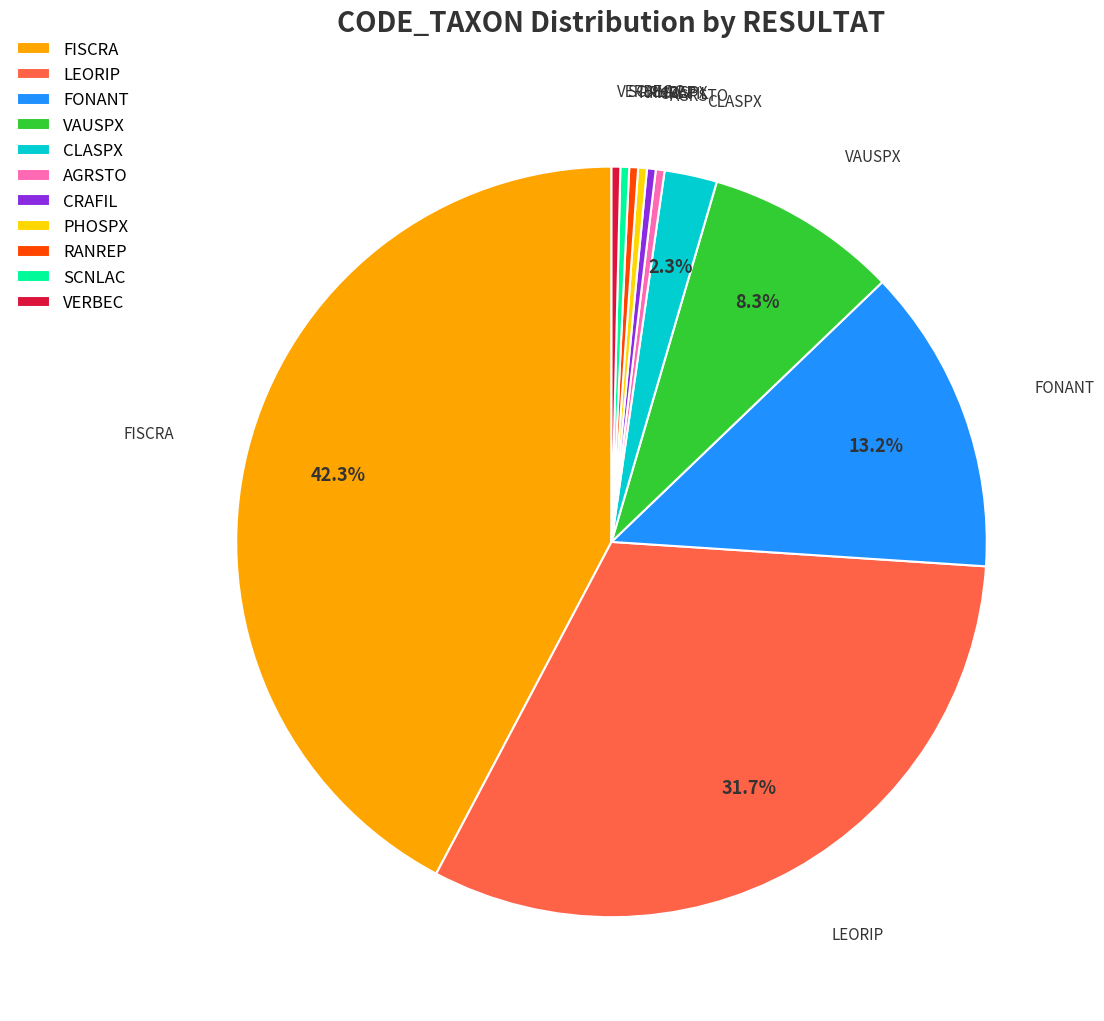

Is it true that VAUSPX is 1% of the pie?

False